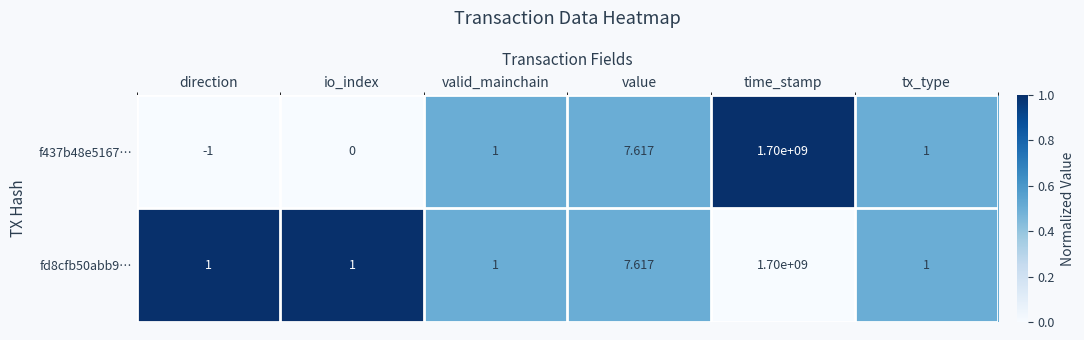

At which label does fd8cfb50abb9… reach its peak?

time_stamp